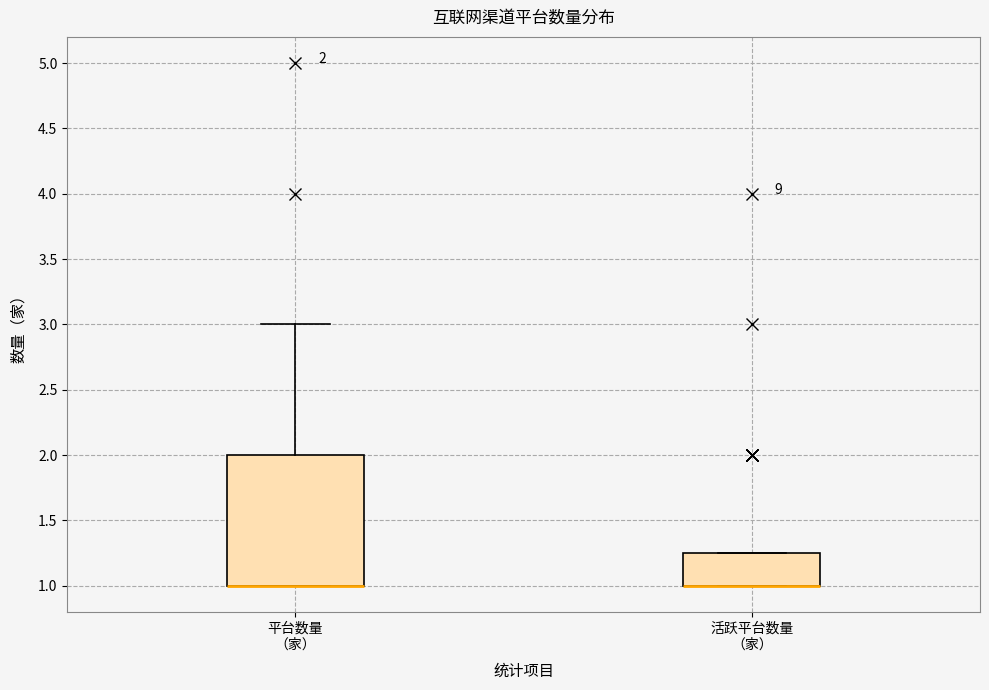

Which box is the tallest, from its lower edge to its upper edge?

平台数量 （家）